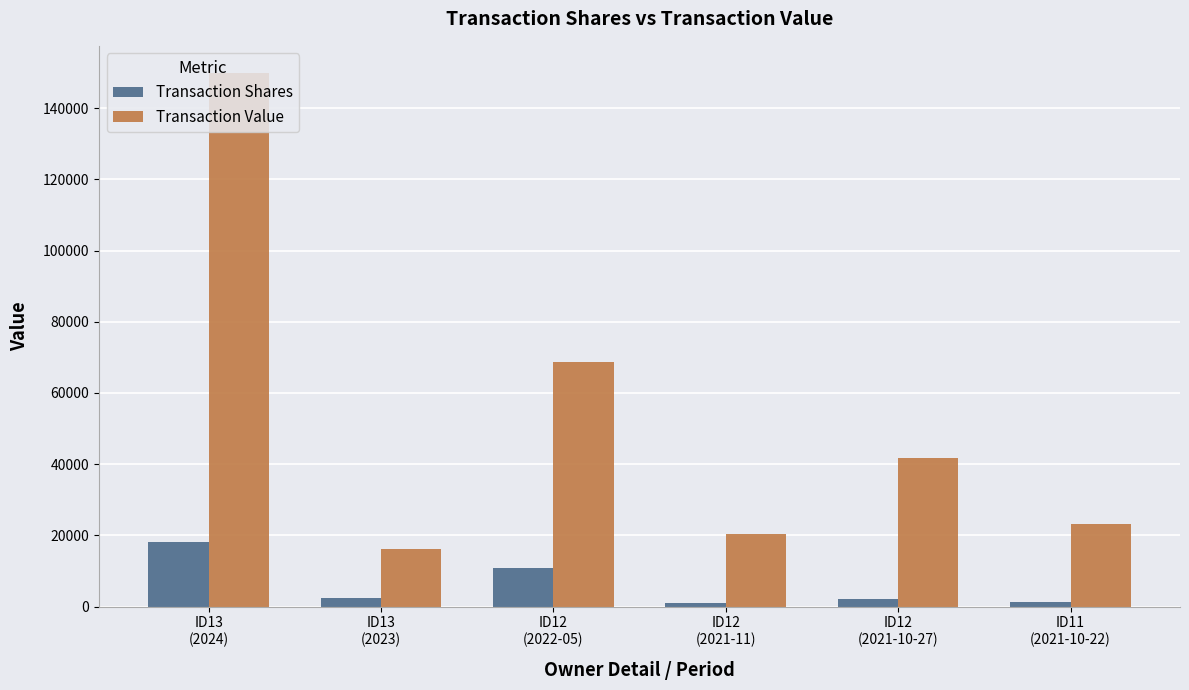

List the series in order of their peak value, highest first.

Transaction Value, Transaction Shares